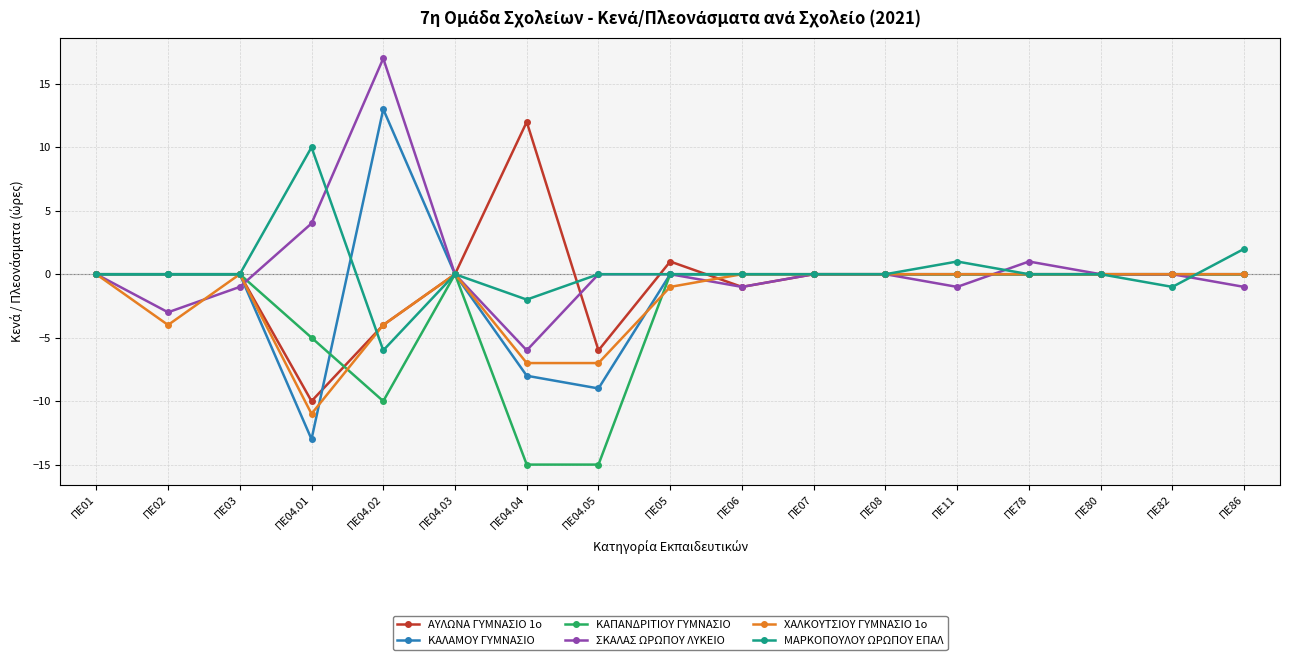

What is the label of the 2nd point from the right?

ΠΕ82